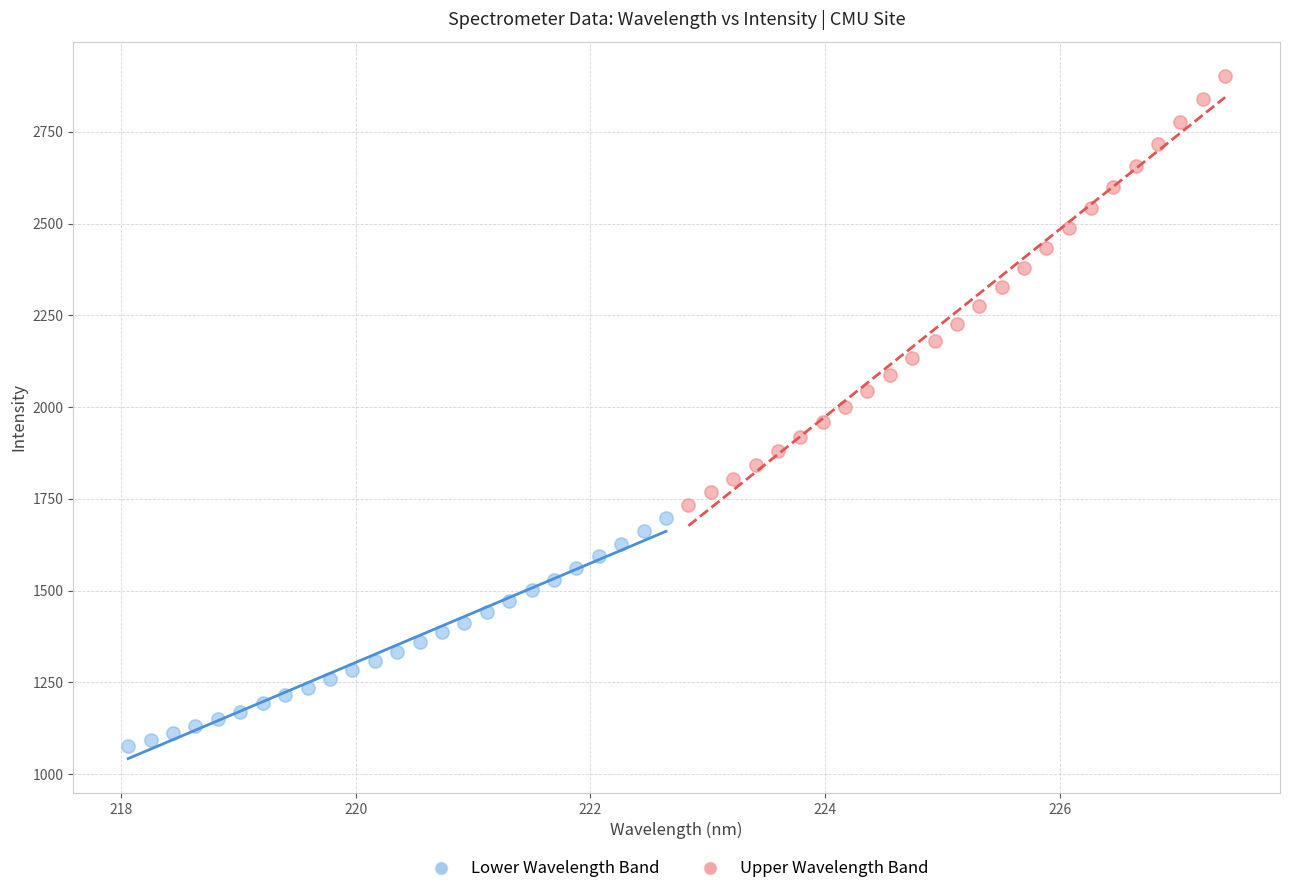

Which series contains the lowest Y value?

Lower Wavelength Band